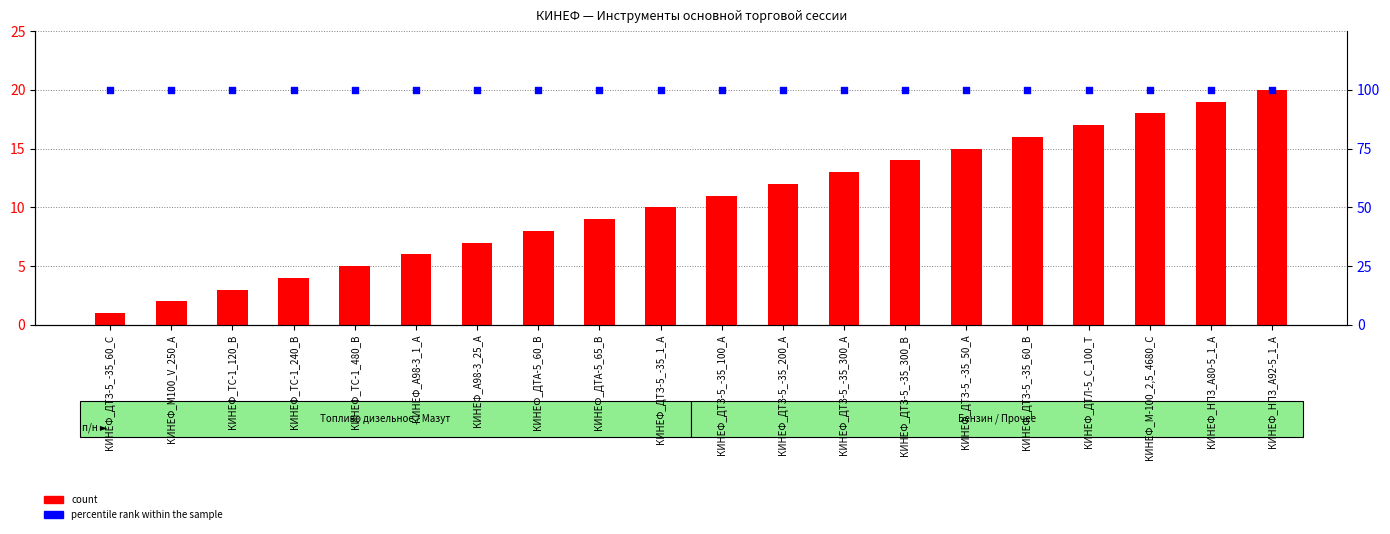

What is the total value across all series at КИНЕФ_ДТЗ-5_-35_100_А?

111